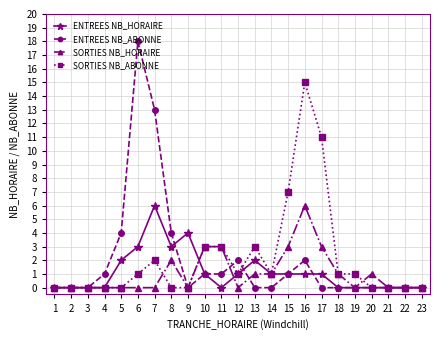

True or false: SORTIES NB_HORAIRE has more than 2 points higher than both neighbors.

True